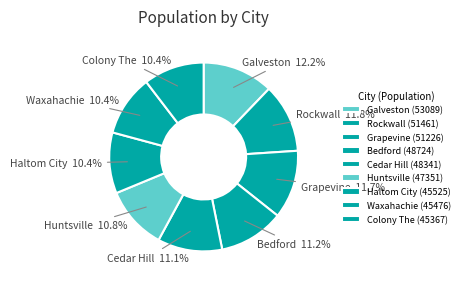

What is the ratio of the value at Bedford to the value at Haltom City?

1.1